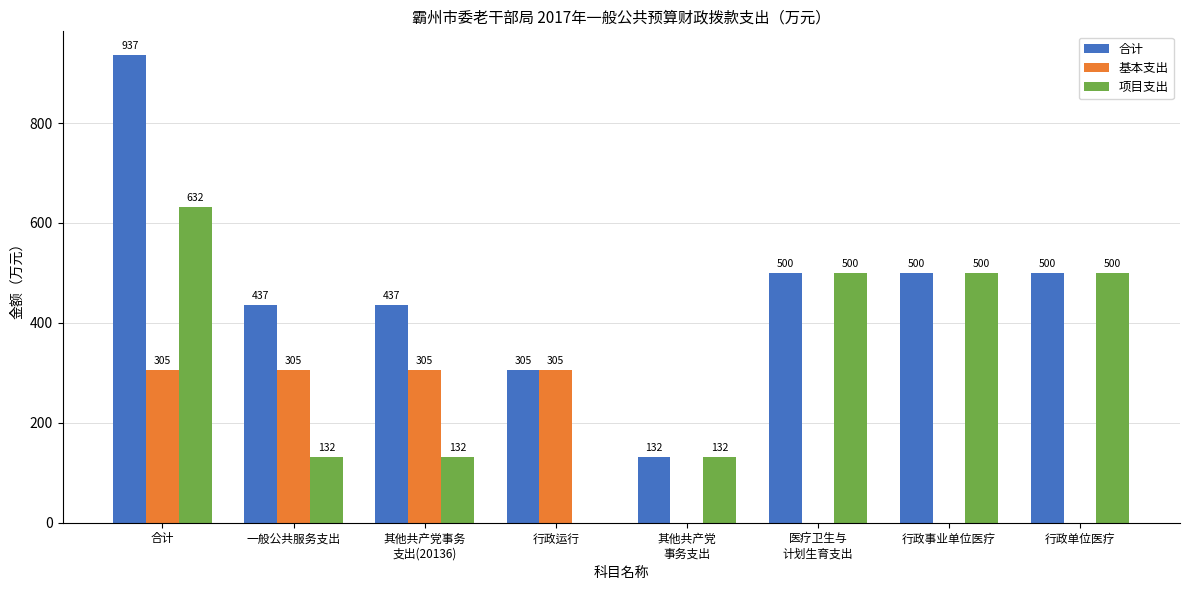

How many data points in 基本支出 are above 304?

4